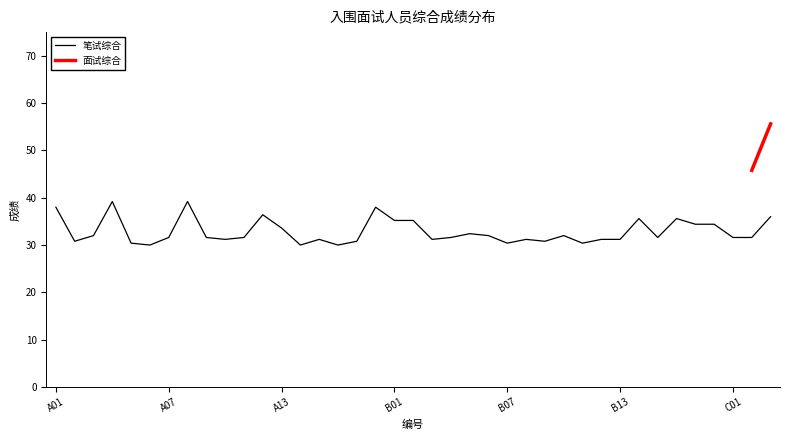

What is the average value?

32.9